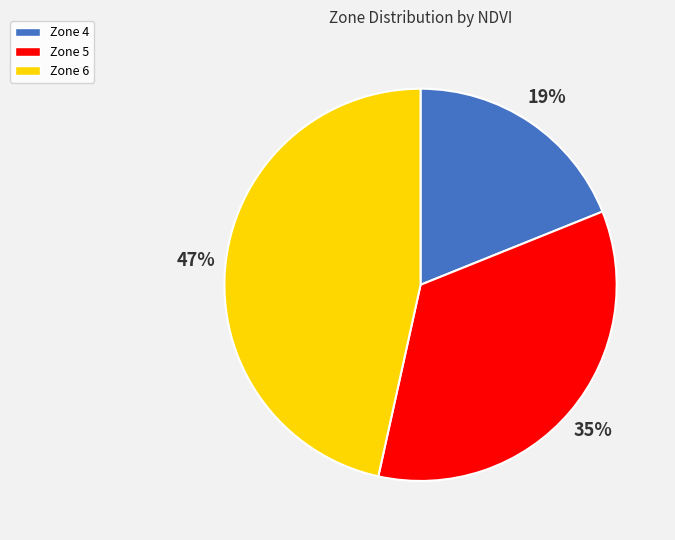

Count the number of slices in the pie.

3